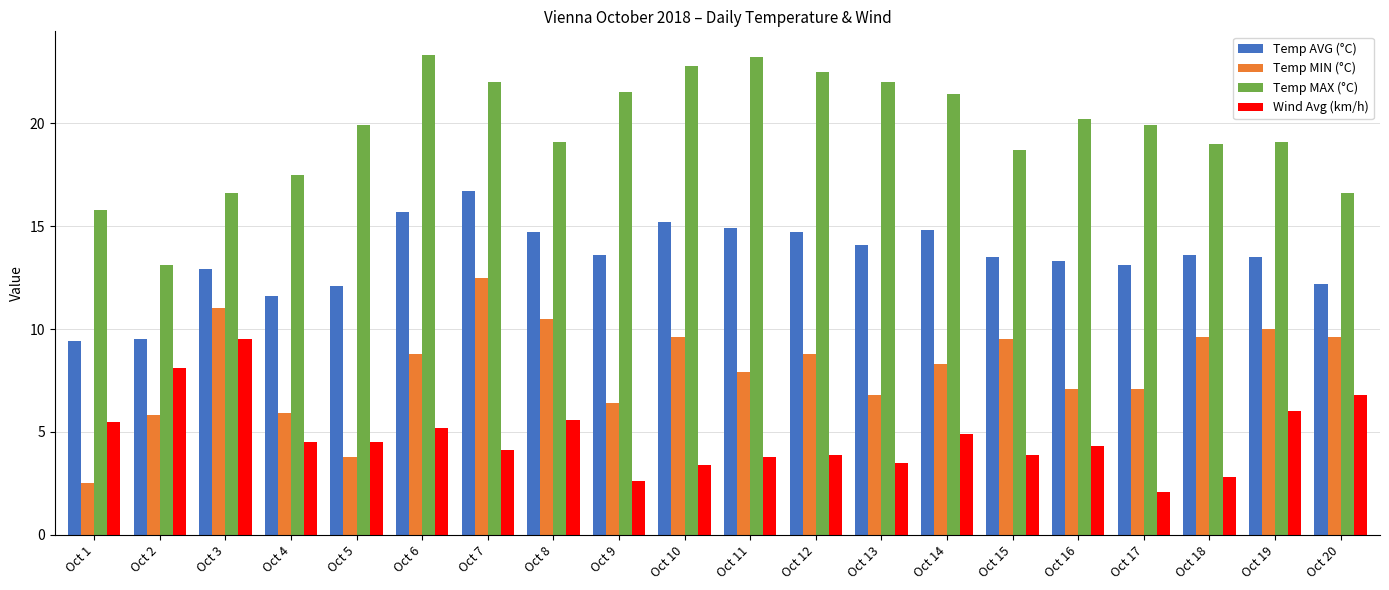

Reading left to right, transcribe all the data shown in this chart.

Temp AVG (°C): 9.4	9.5	12.9	11.6	12.1	15.7	16.7	14.7	13.6	15.2	14.9	14.7	14.1	14.8	13.5	13.3	13.1	13.6	13.5	12.2
Temp MIN (°C): 2.5	5.8	11.0	5.9	3.8	8.8	12.5	10.5	6.4	9.6	7.9	8.8	6.8	8.3	9.5	7.1	7.1	9.6	10.0	9.6
Temp MAX (°C): 15.8	13.1	16.6	17.5	19.9	23.3	22.0	19.1	21.5	22.8	23.2	22.5	22.0	21.4	18.7	20.2	19.9	19.0	19.1	16.6
Wind Avg (km/h): 5.5	8.1	9.5	4.5	4.5	5.2	4.1	5.6	2.6	3.4	3.8	3.9	3.5	4.9	3.9	4.3	2.1	2.8	6.0	6.8